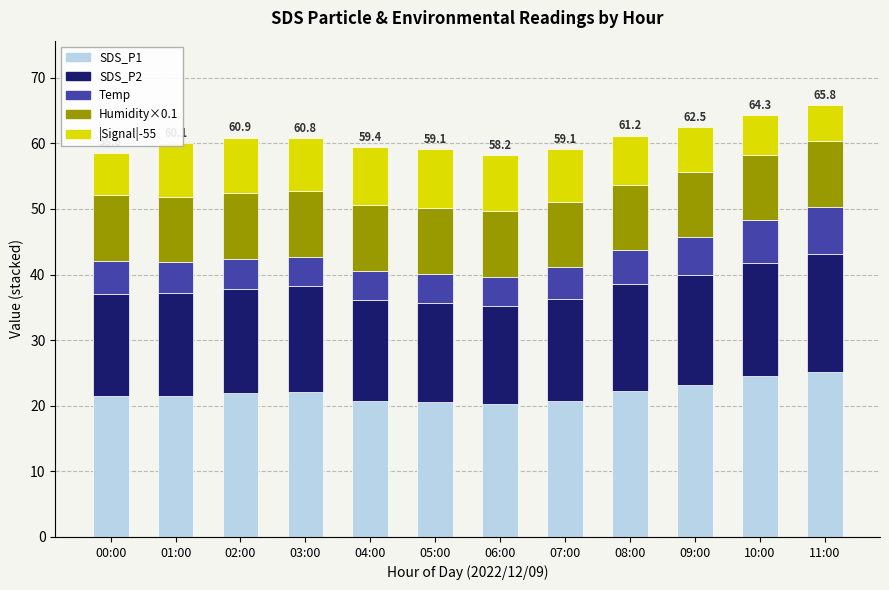

What is the minimum value for SDS_P1?

20.2